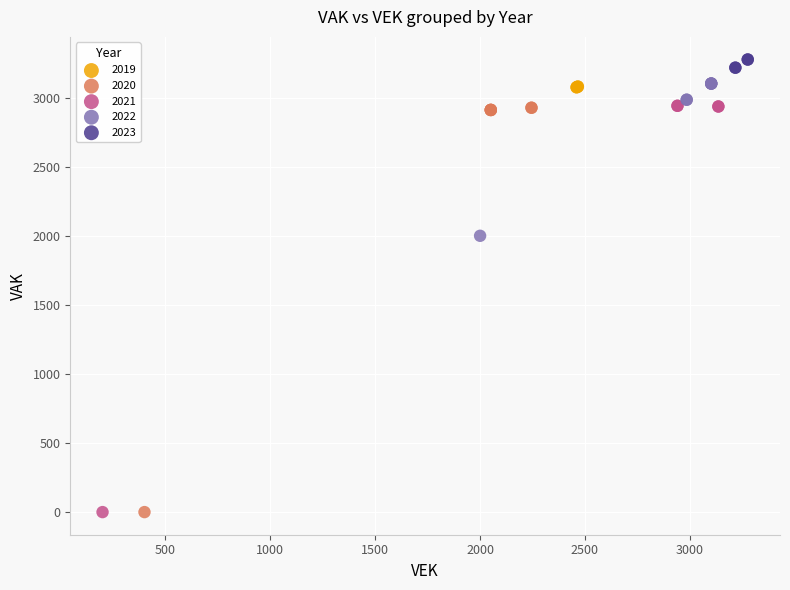

Which series contains the highest Y value?

2023